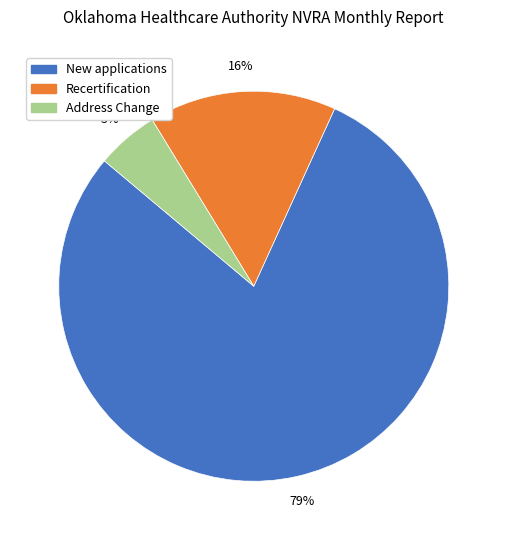

To the nearest percent, what is the difference between the largest and smallest slice percentages?

74%